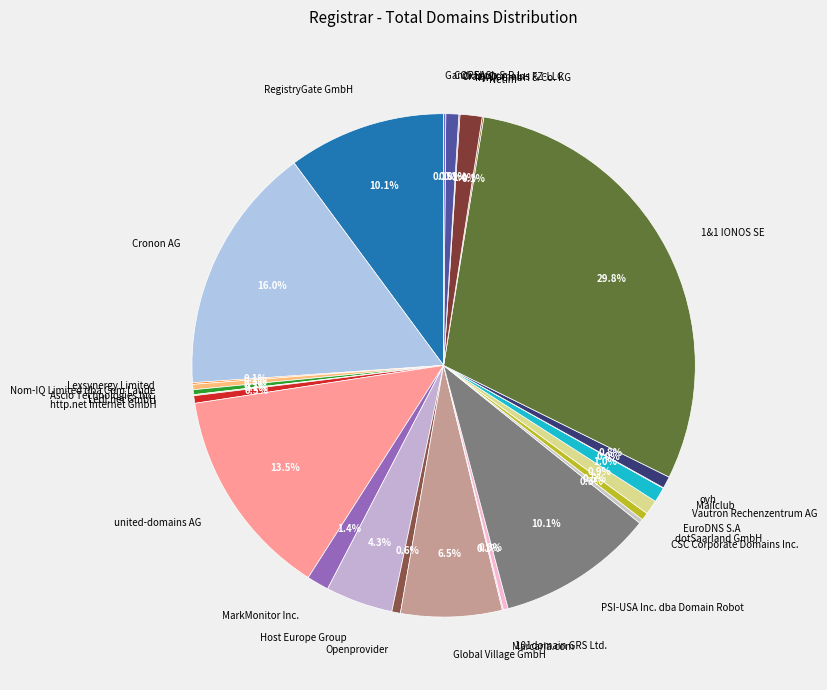

Does any single category account for the majority?

No